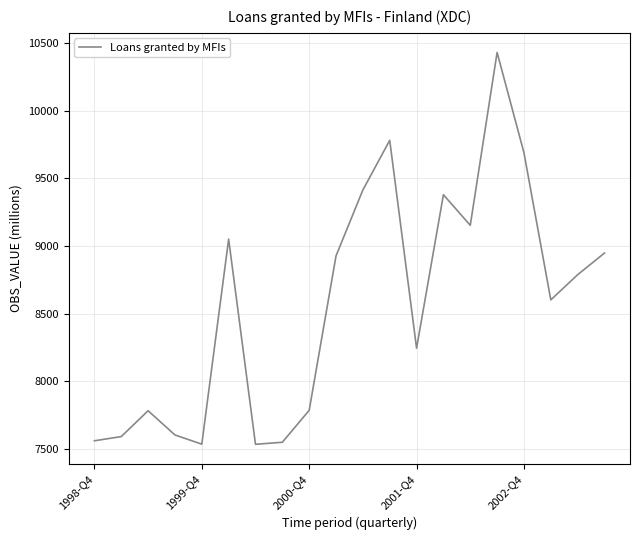

What is the greatest value displayed?

10430